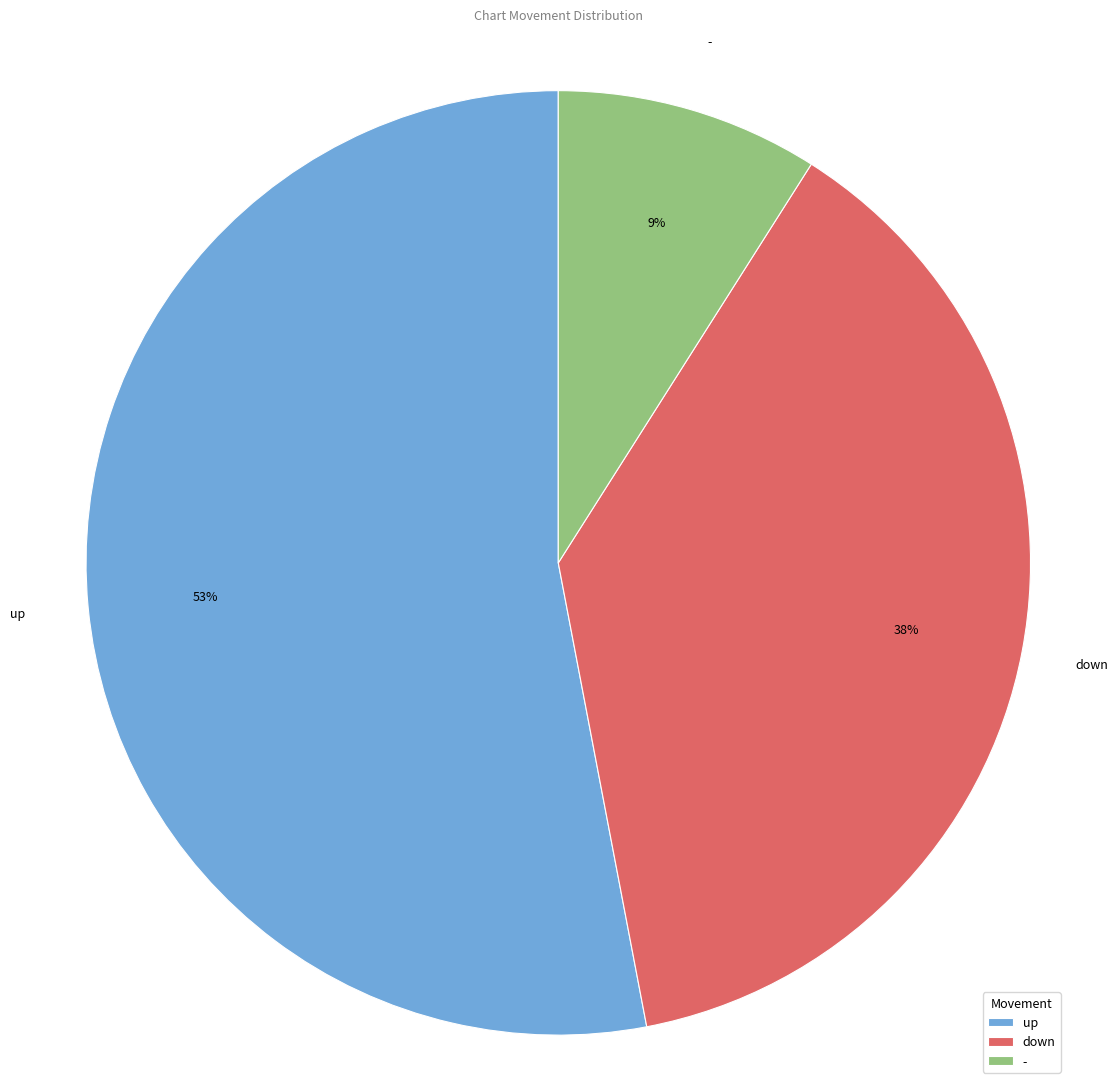

Which category has the smallest portion of the pie?

-